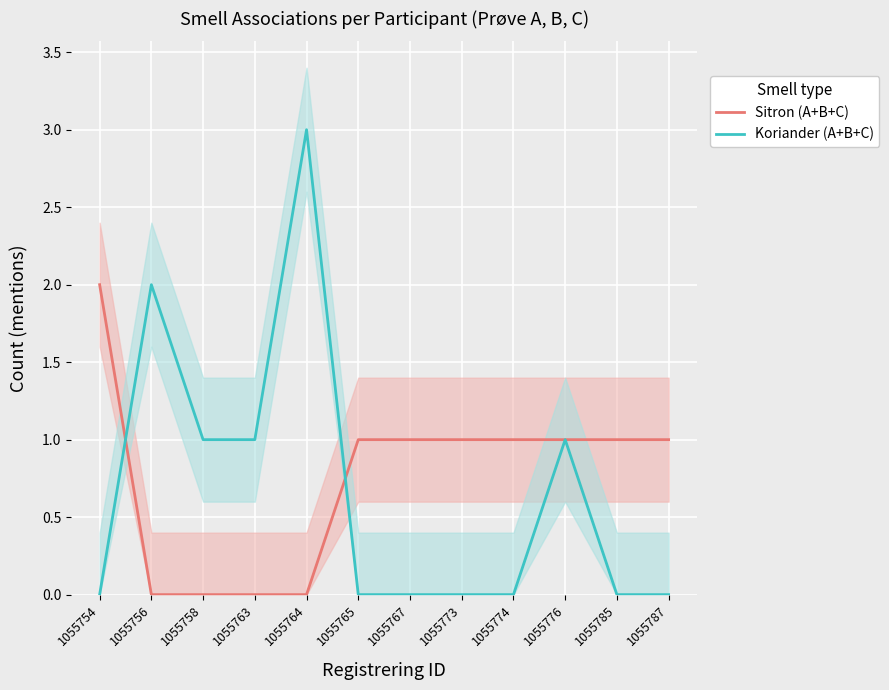

What are all the series names shown in the legend?

Sitron (A+B+C), Koriander (A+B+C)